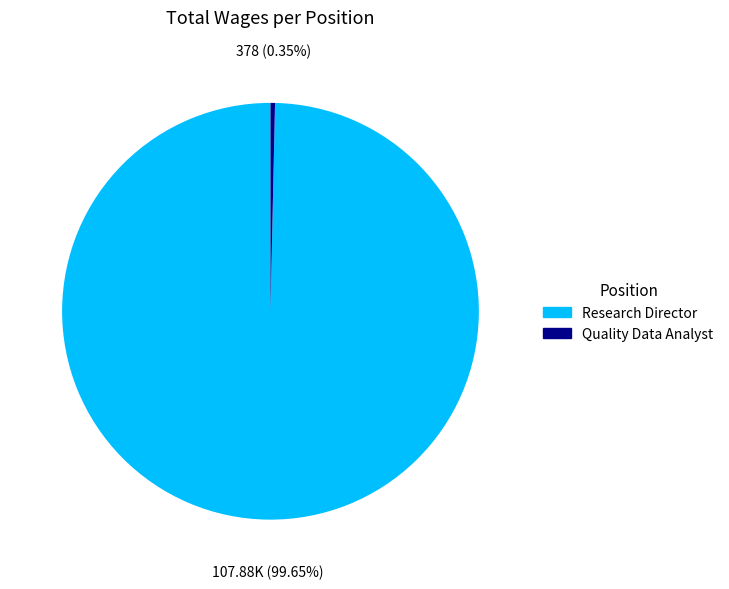

Which category has the smallest portion of the pie?

Quality Data Analyst